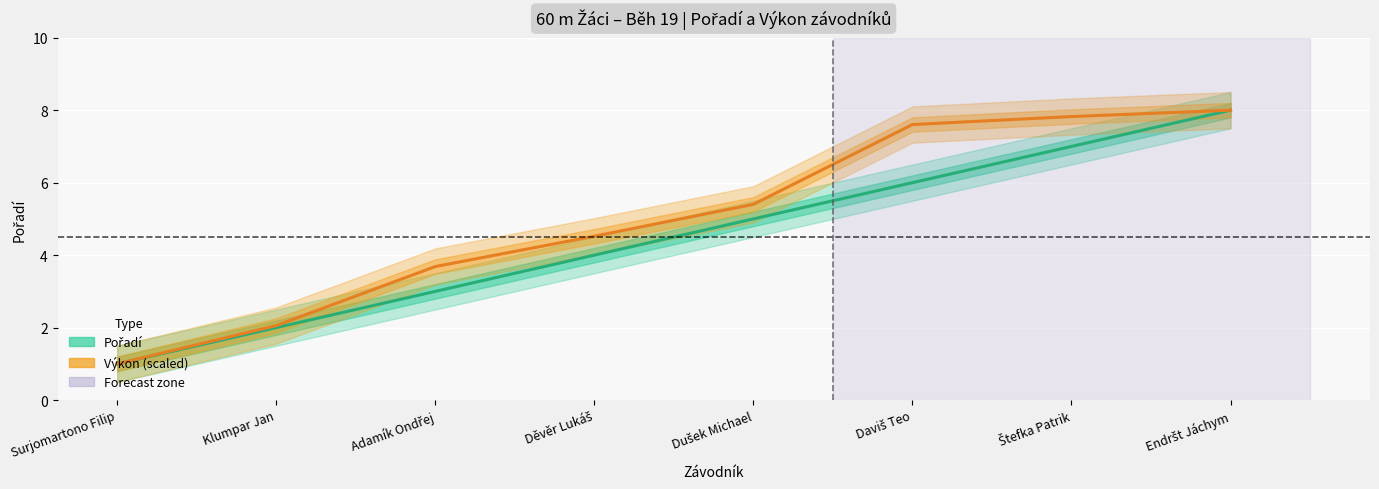

What is the total value across all series at Endršt Jáchym?

16.0